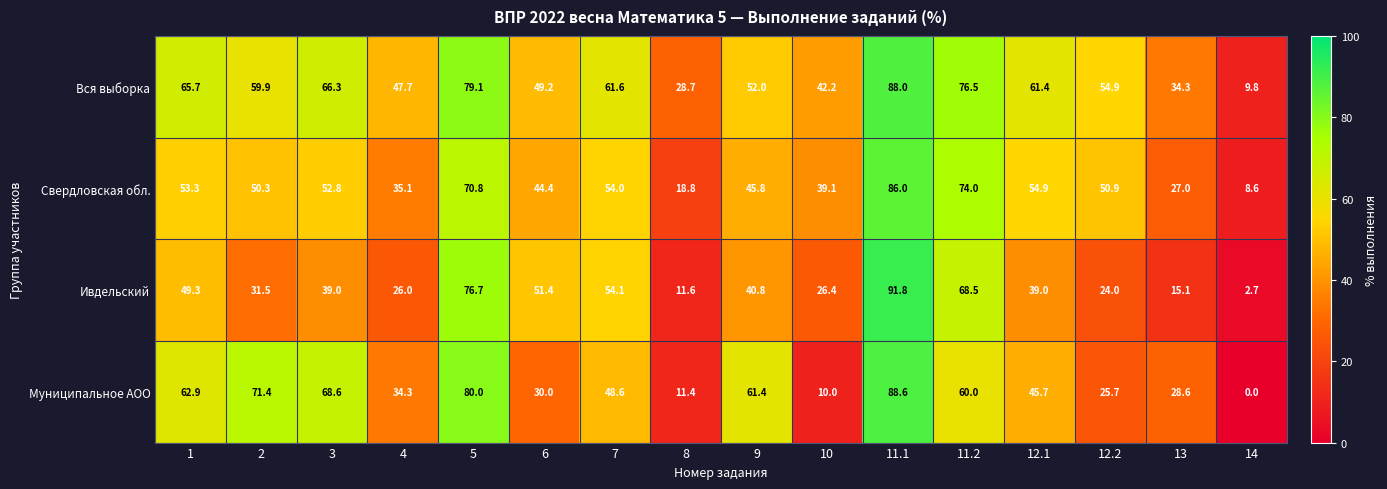

Rank the series by their average value, from highest to lowest.

Вся выборка, Свердловская обл., Муниципальное АОО, Ивдельский